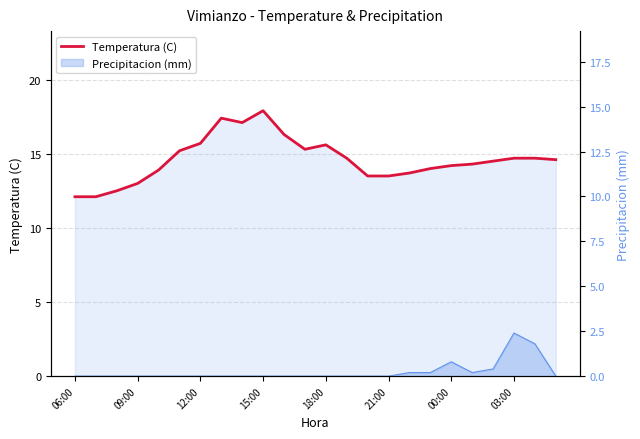

Does the chart have visible grid lines?

Yes